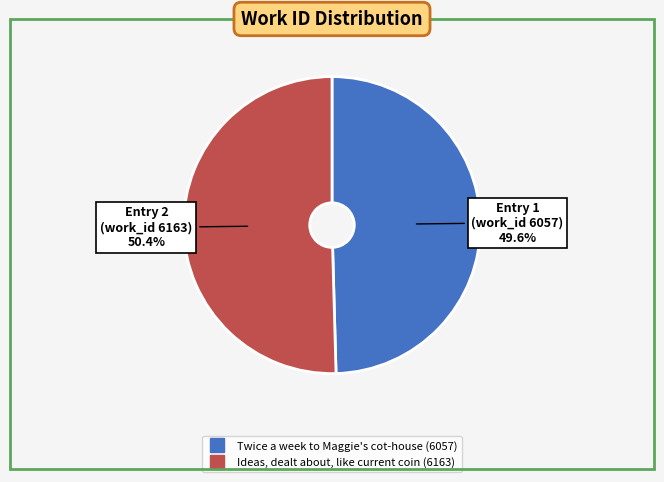

How many slices are in this pie chart?

2